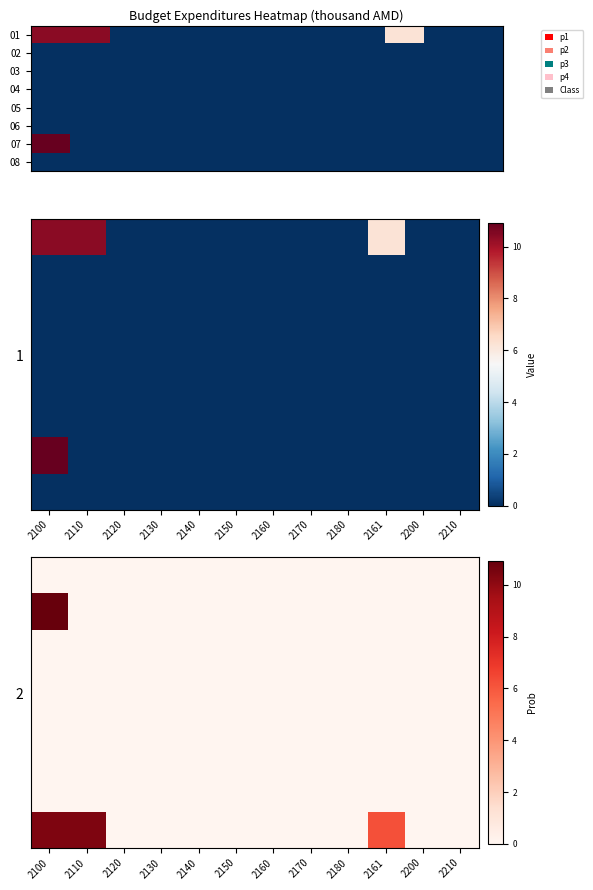

Count the number of categories in the chart.

12